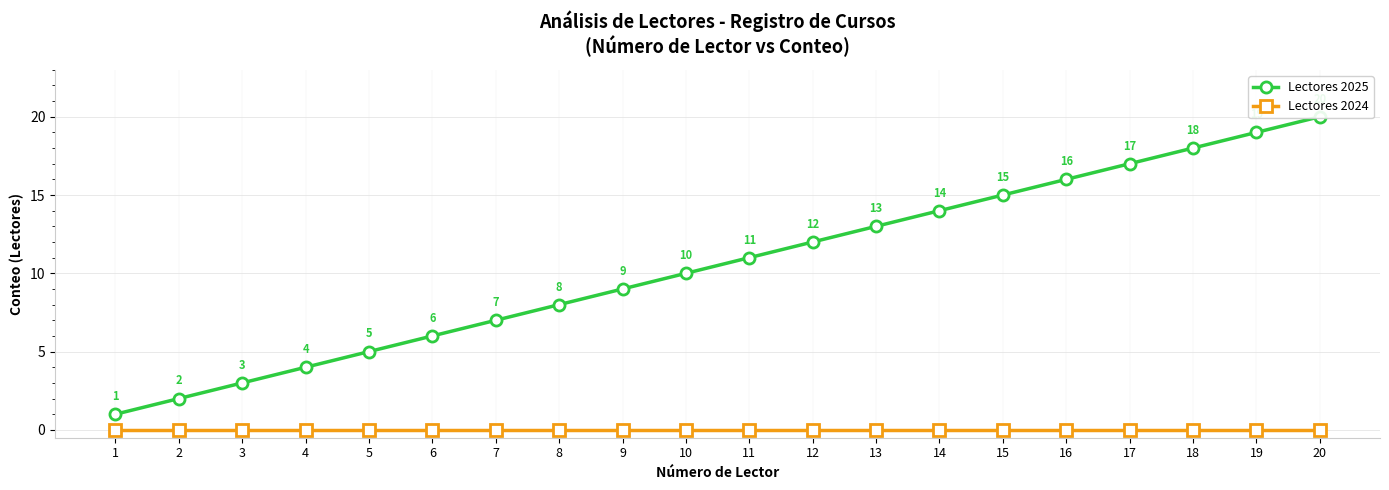

Does the chart display data point markers on the line(s)?

Yes